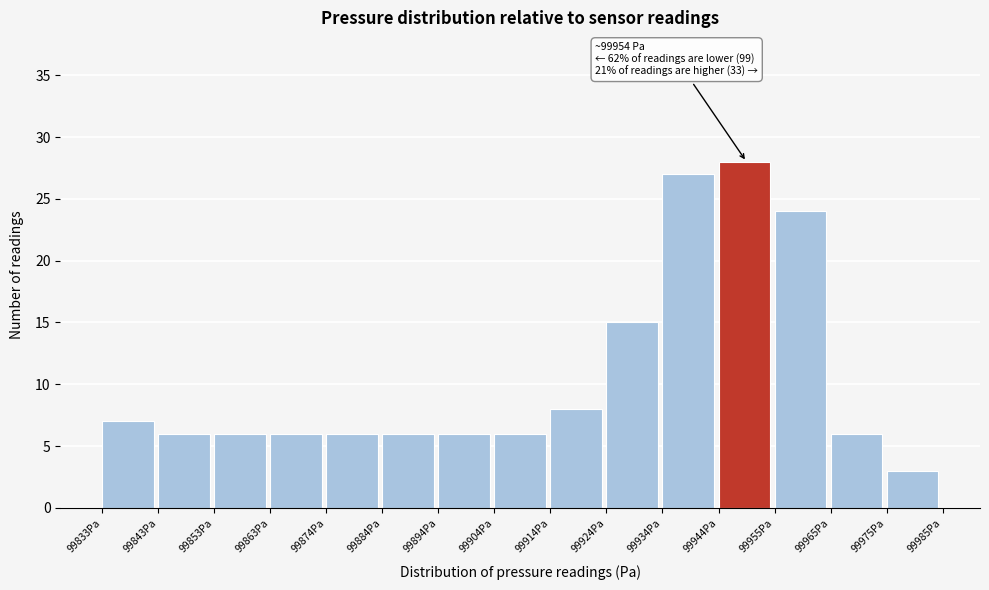

Which range on the x-axis has the tallest bar?

99944 to 99954